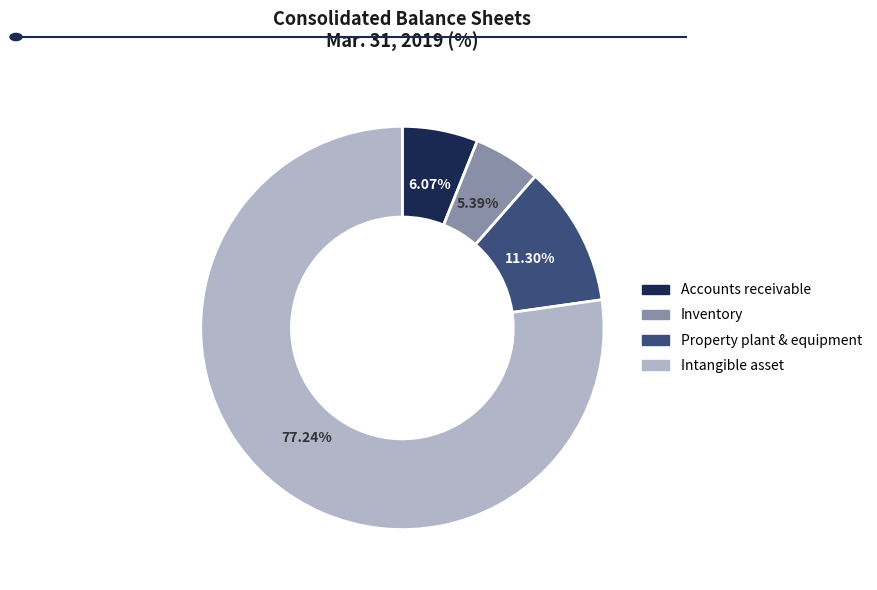

To the nearest percent, what is the average slice percentage?

25%